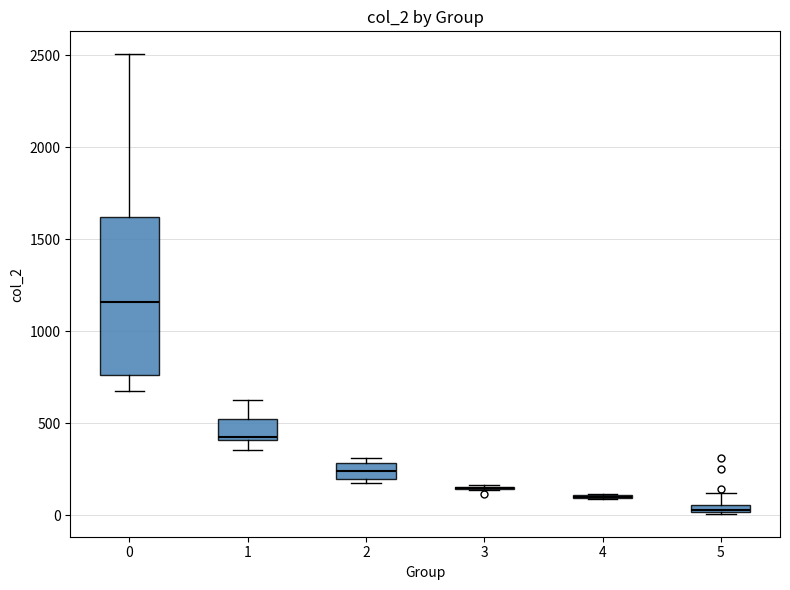

Comparing the boxes themselves (not the whiskers), which one is the tallest?

0